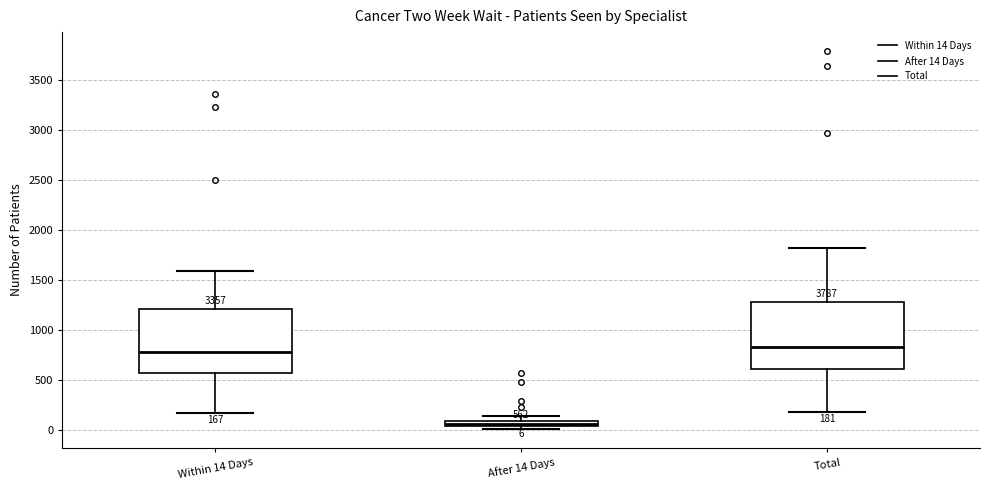

Which box's median line is the lowest?

After 14 Days